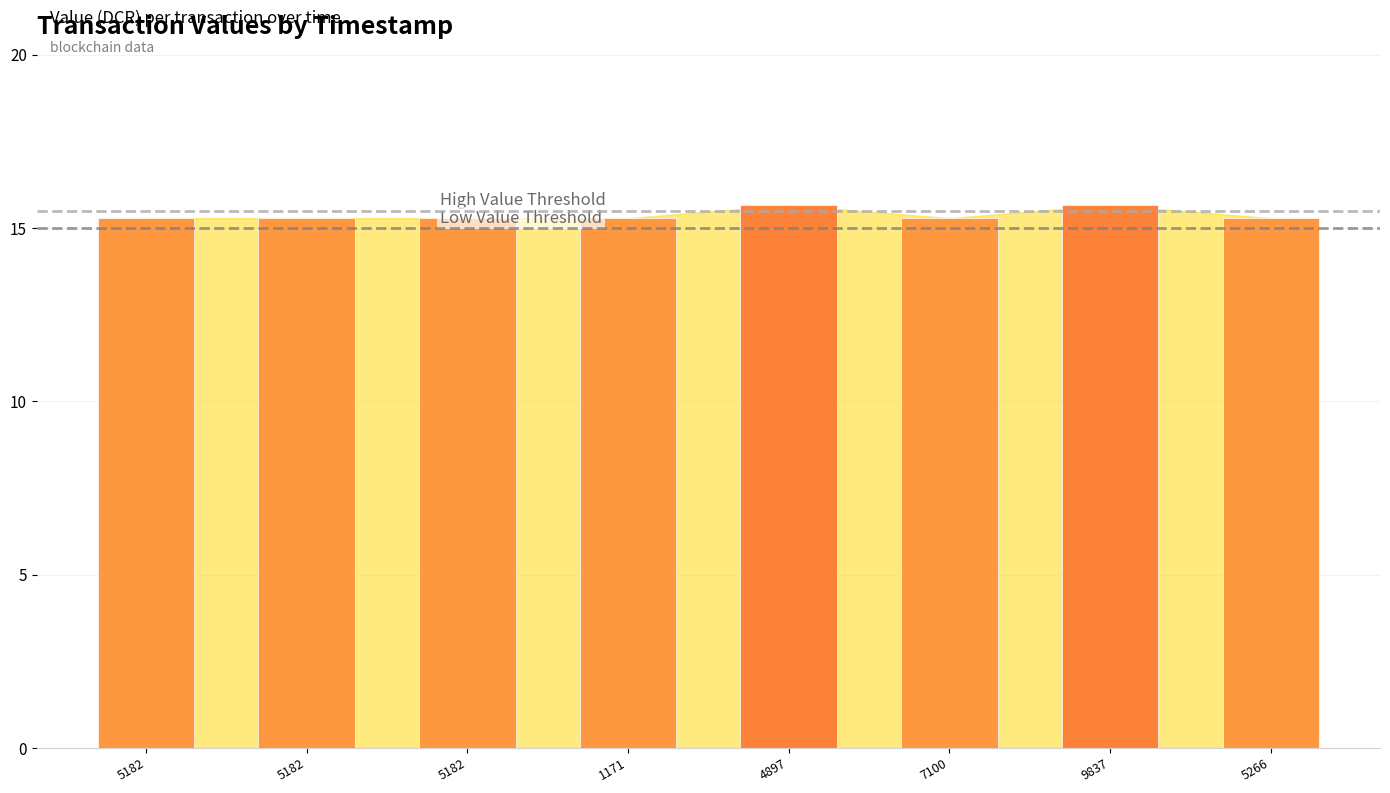

Reading left to right, transcribe all the data shown in this chart.

5182=15.3	5182=15.3	5182=15.3	1171=15.3	4897=15.7	7100=15.3	9837=15.7	5266=15.3